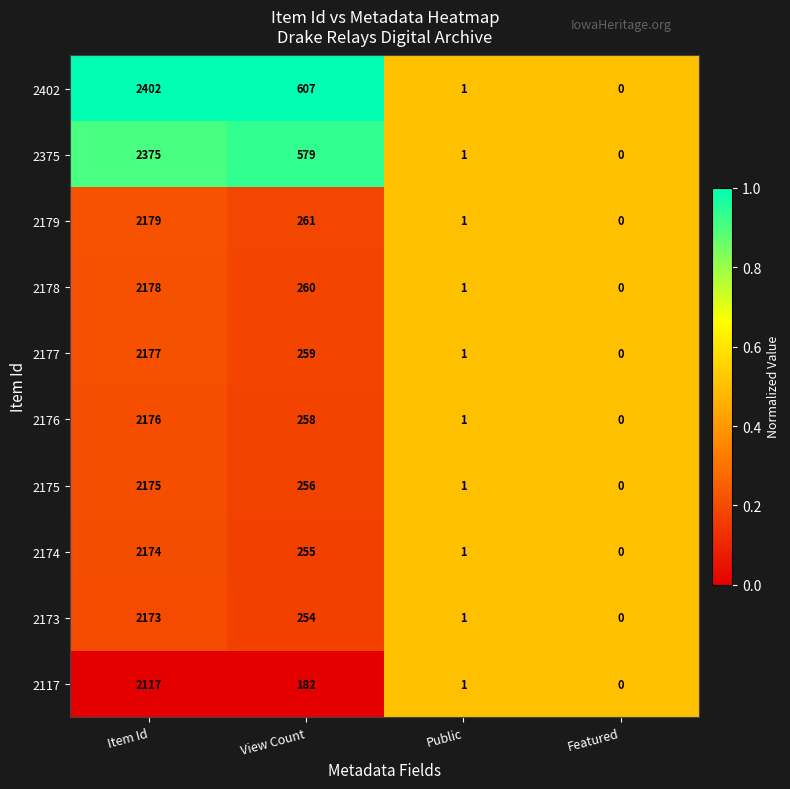

Which series changed the most between View Count and Public?

2402